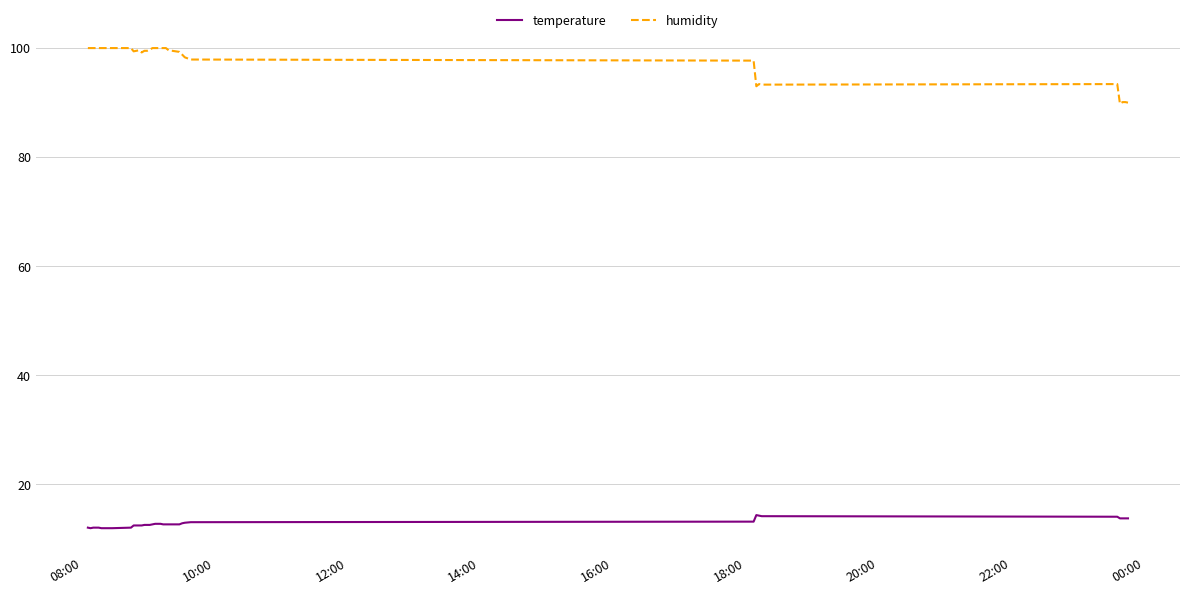

True or false: humidity and temperature cross at least once.

False